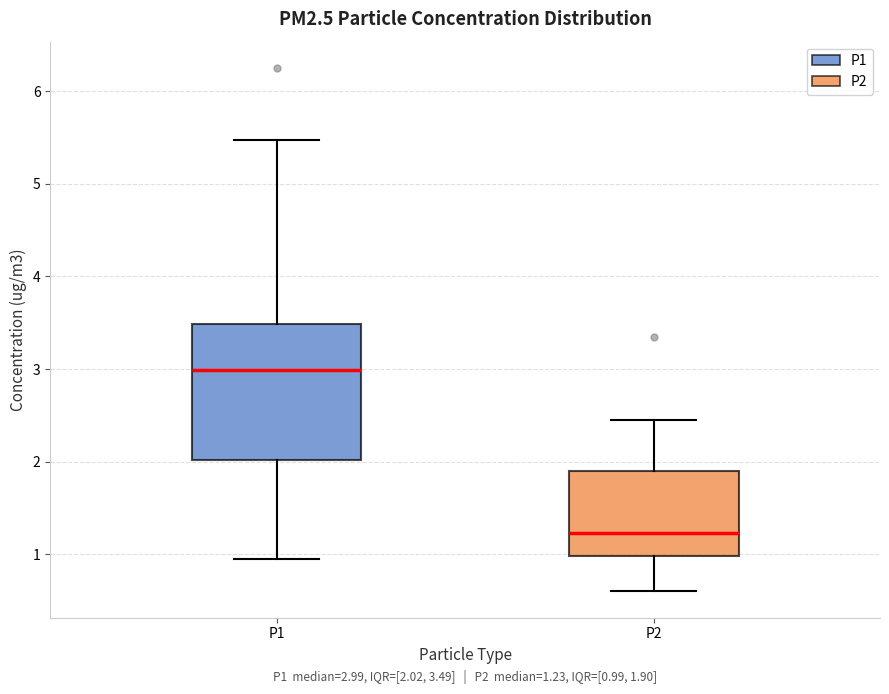

Comparing the boxes themselves (not the whiskers), which one is the tallest?

P1